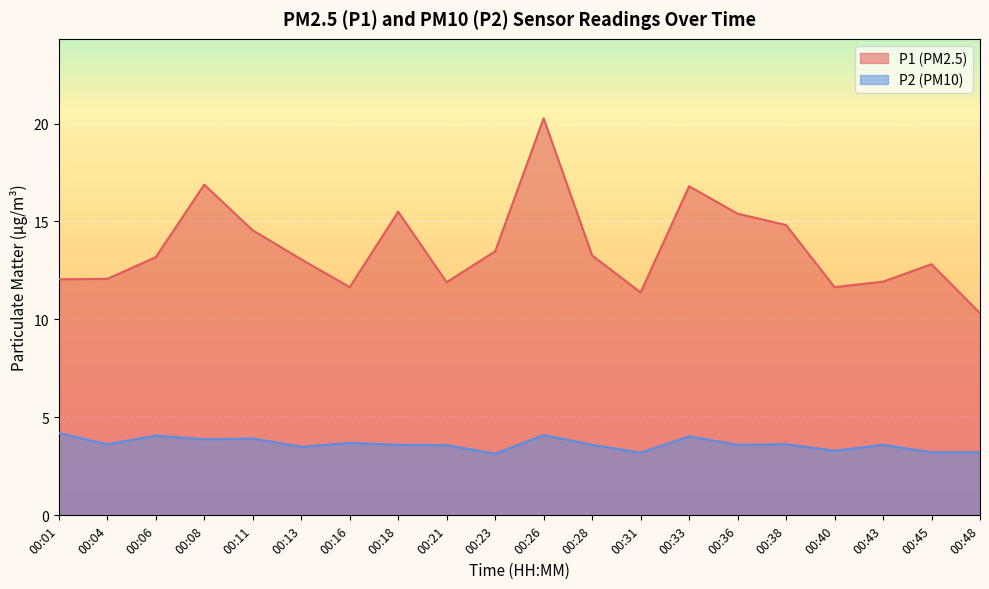

How many lines are shown in the chart?

2